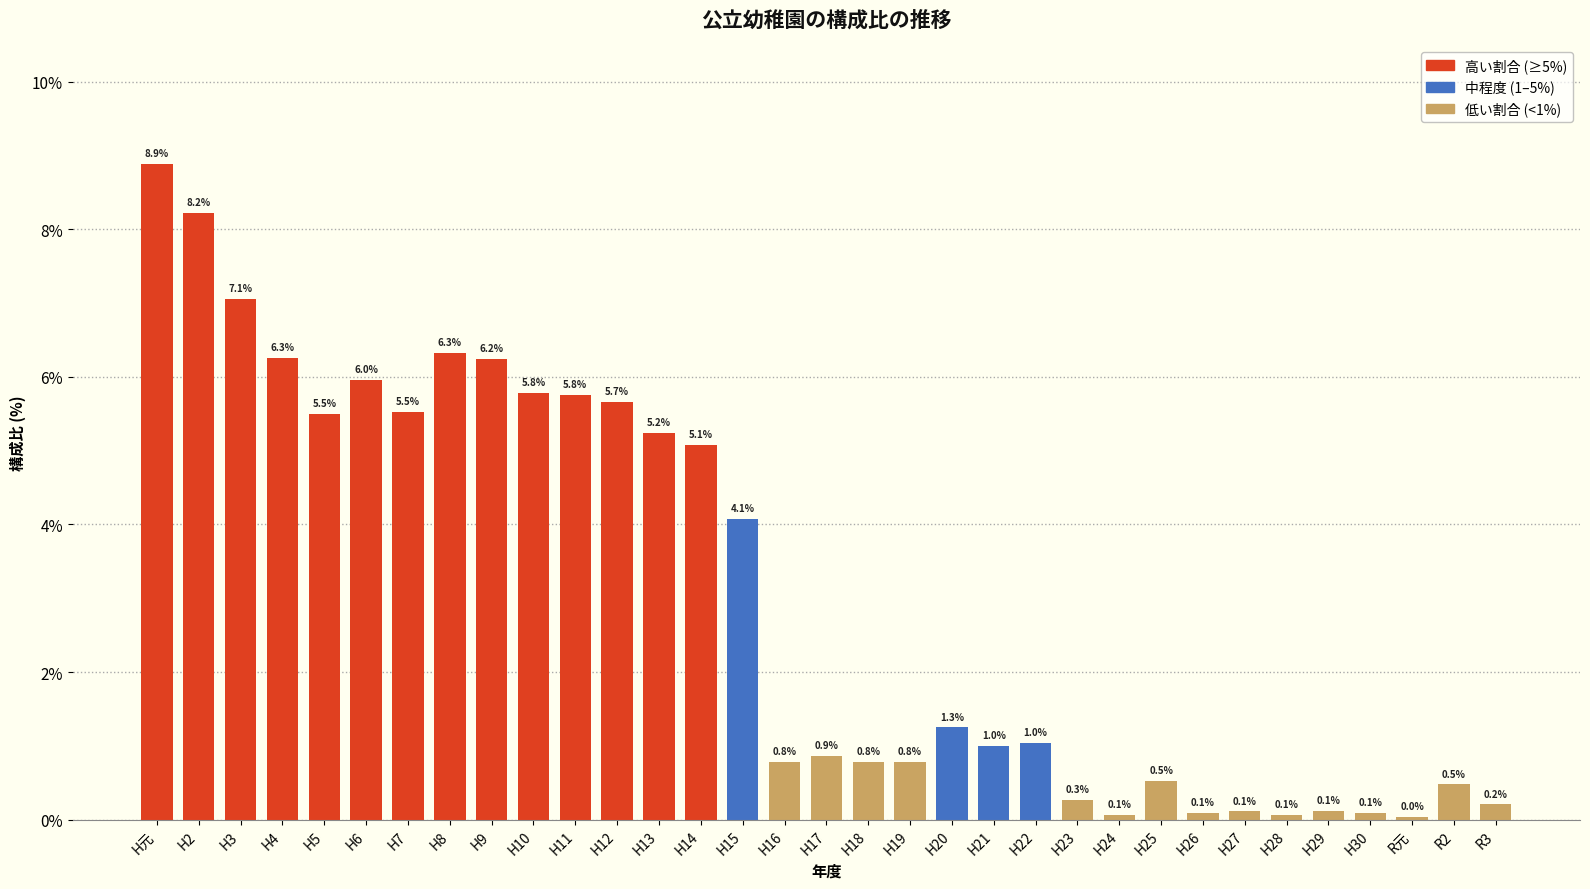

Read the value at H8.

6.3